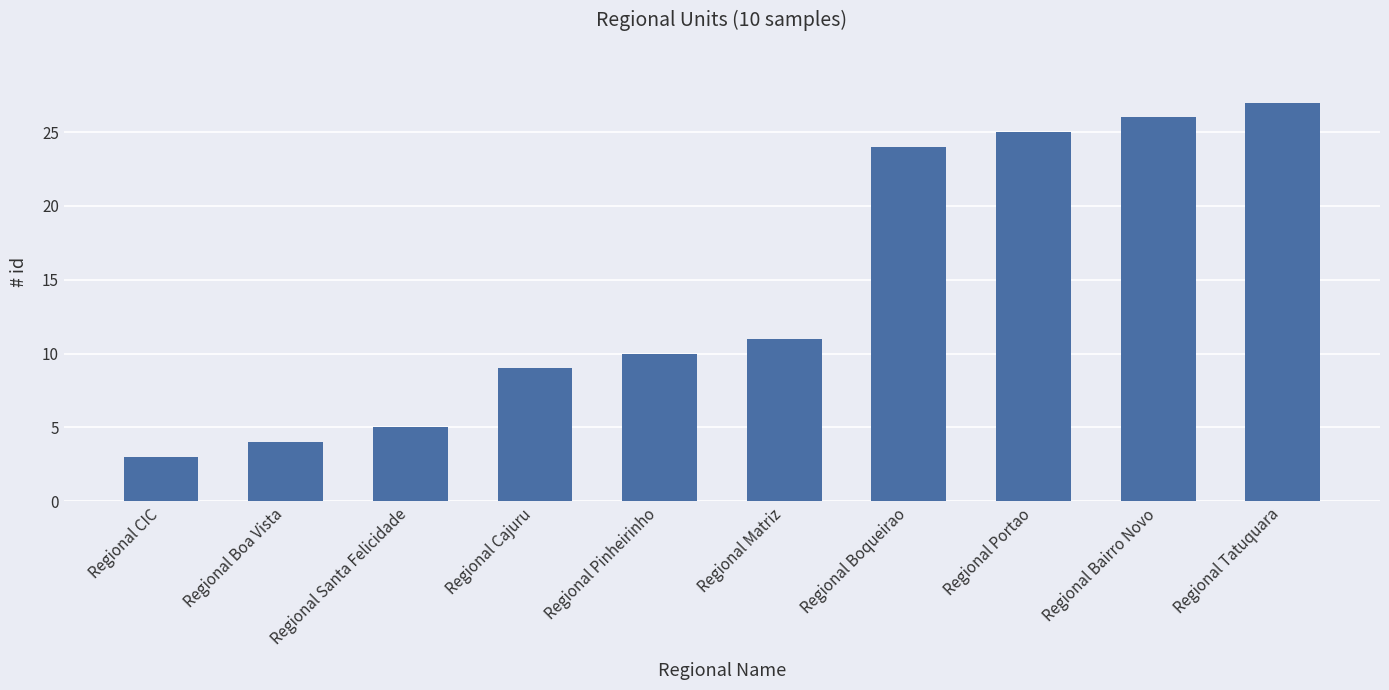

What is the label of the 9th bar from the right?

Regional Boa Vista